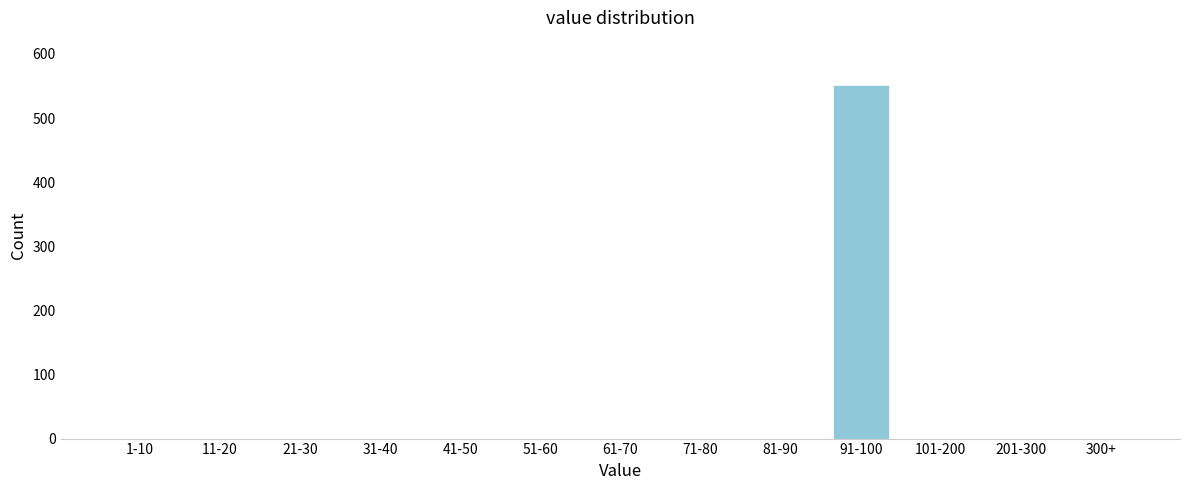

Reading left to right, what are all the values shown in this chart?

1-10=0	11-20=0	21-30=0	31-40=0	41-50=0	51-60=0	61-70=0	71-80=0	81-90=0	91-100=551	101-200=0	201-300=0	300+=0